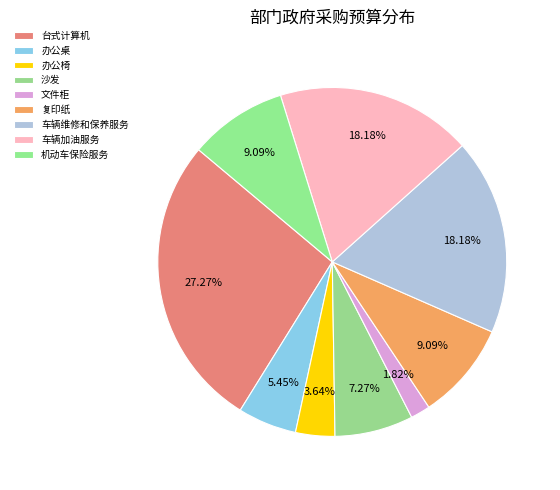

To the nearest percent, what is the average slice percentage?

11%